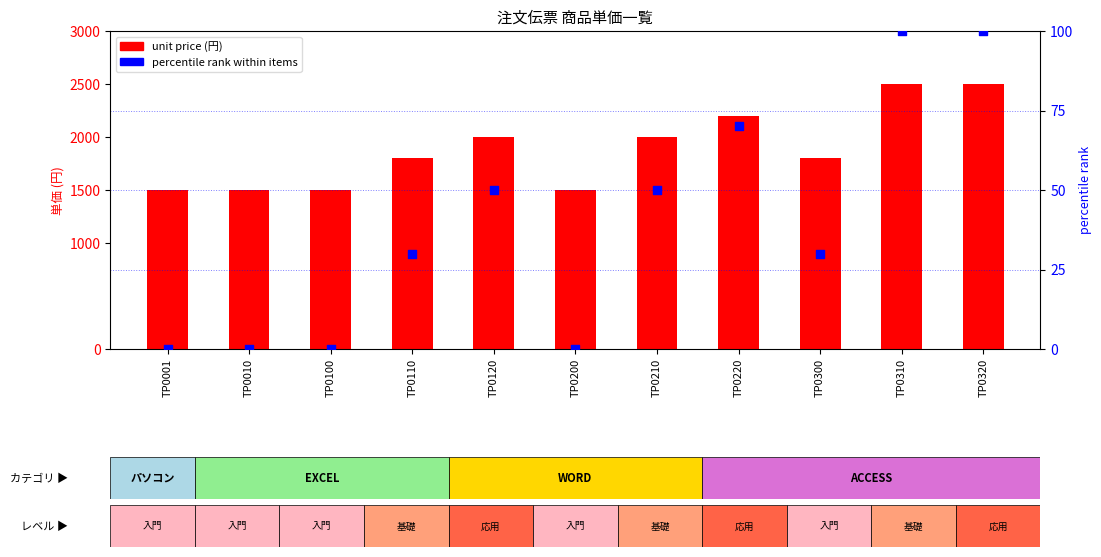

What is the total value across all series at TP0001?

1500